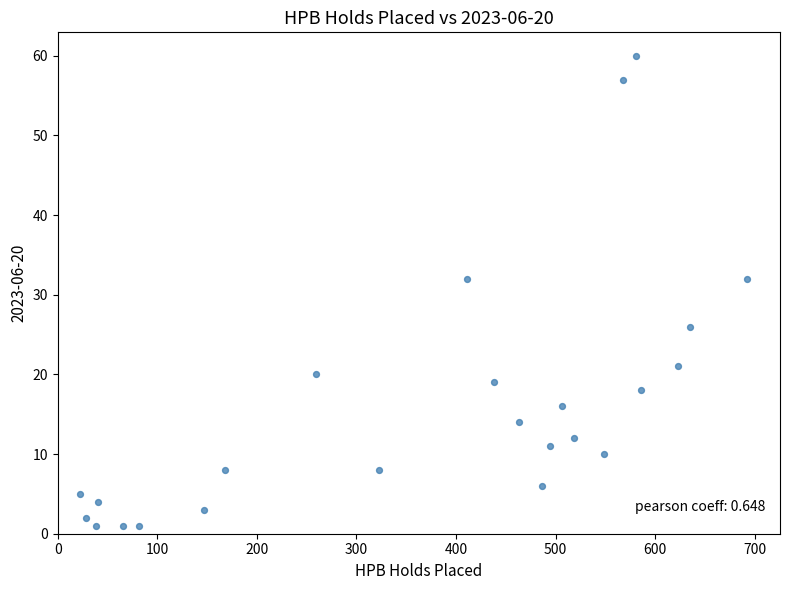

What is the range of X values (max minus min)?

670